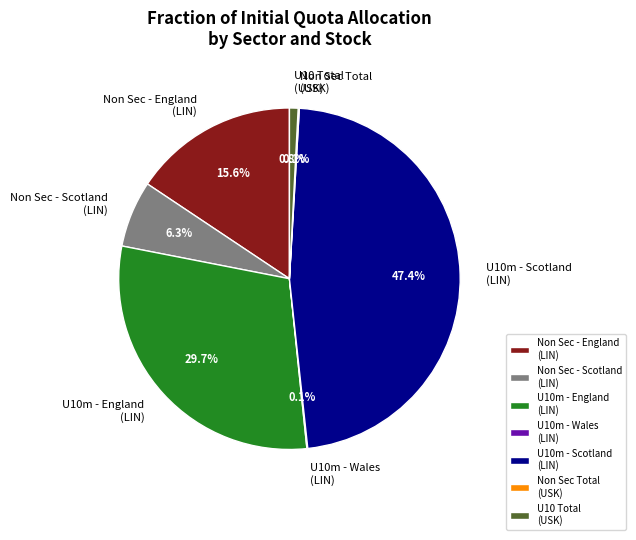

Is there any slice that represents more than half of the pie?

No